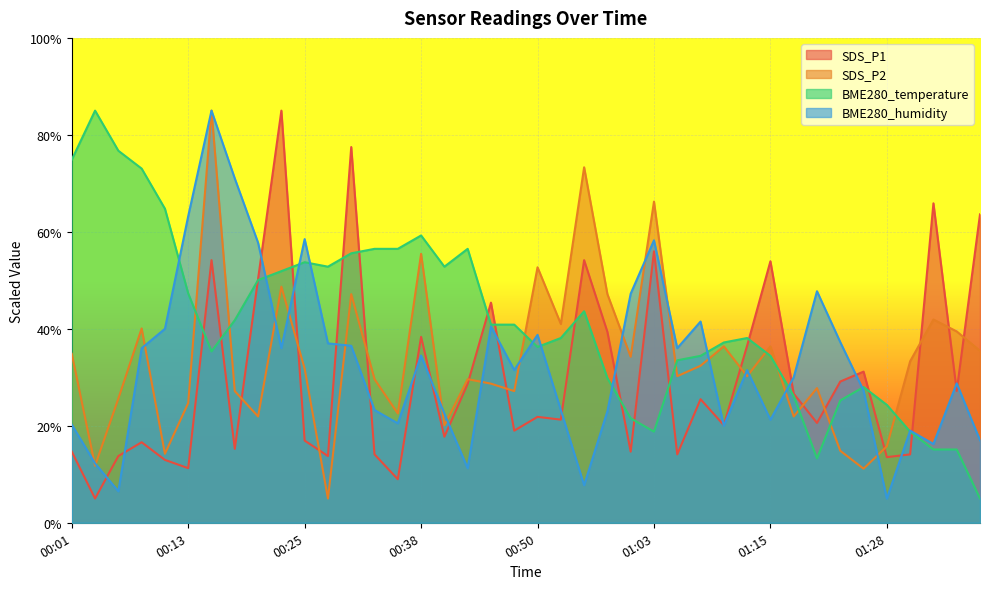

True or false: BME280_temperature has a value of 40.9 at 00:47.

True